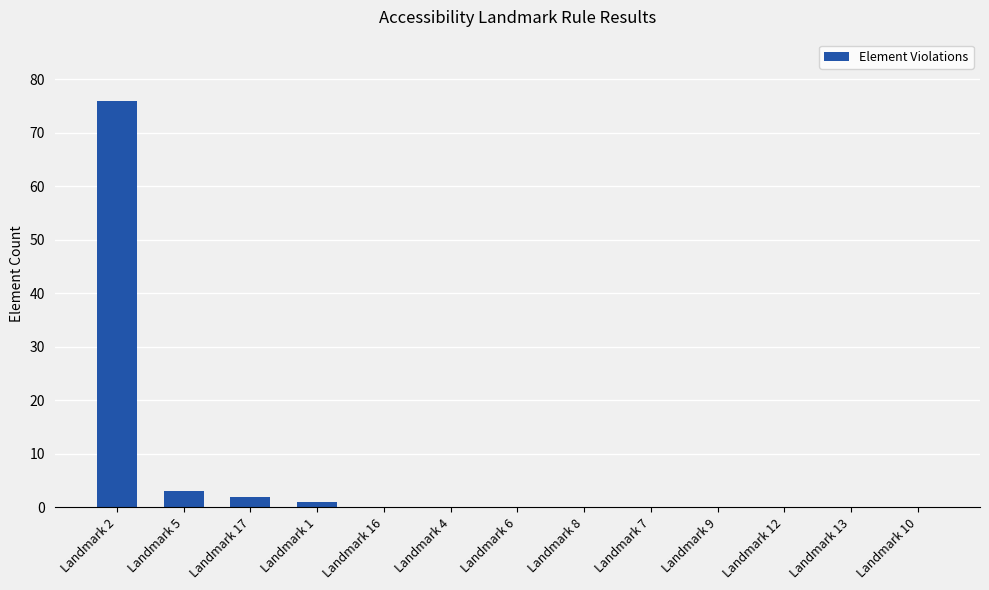

Which category has the highest value across all series?

Landmark 2